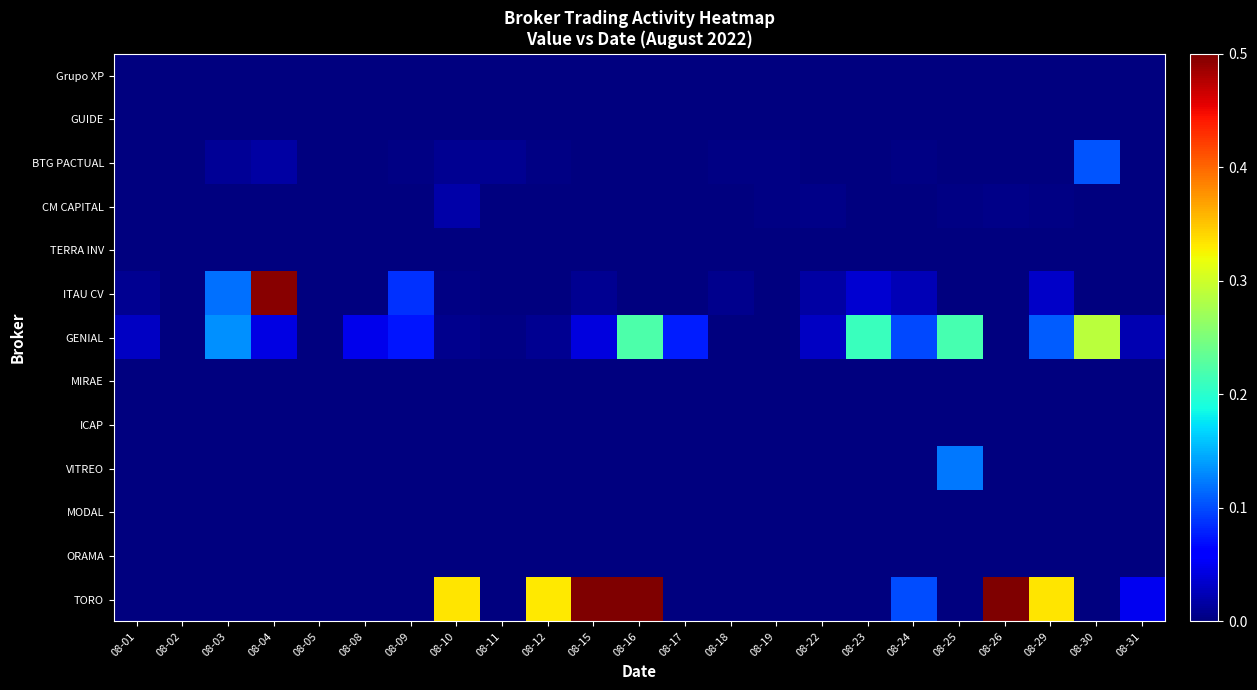

Which has a higher value, 08-16 or 08-31?

08-16